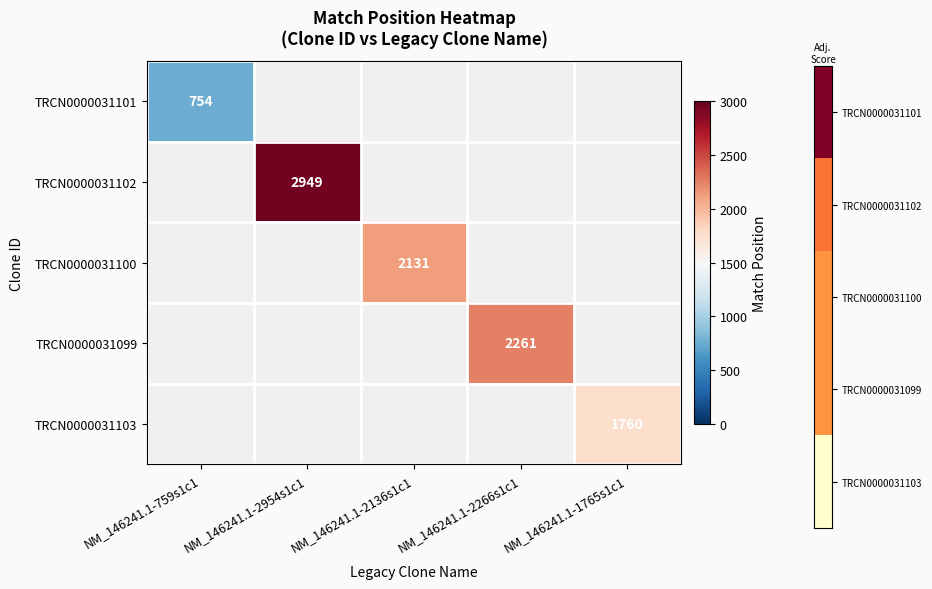

Which category has the highest value across all series?

NM_146241.1-2954s1c1